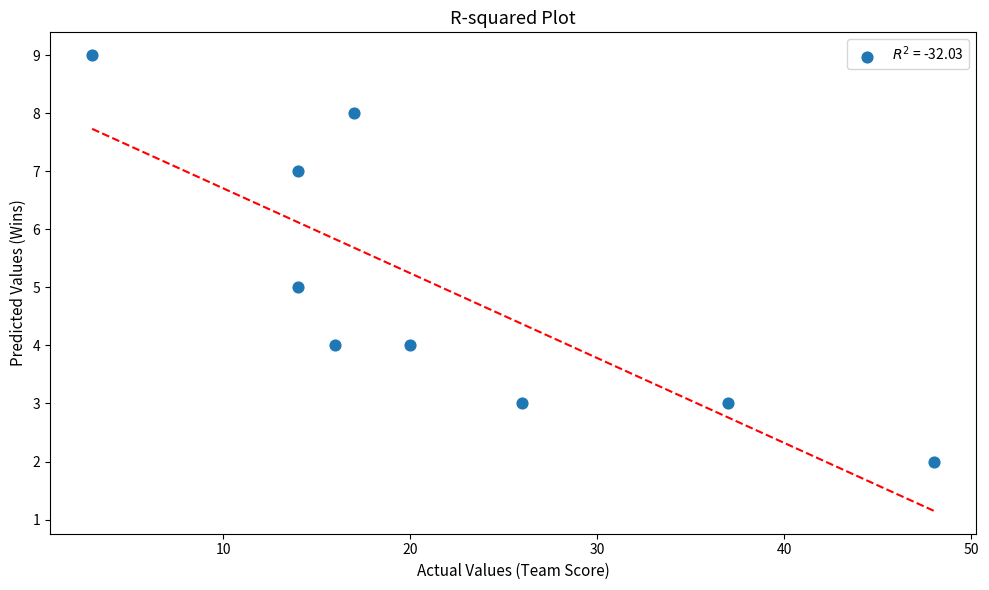

What is the range of X values (max minus min)?

45